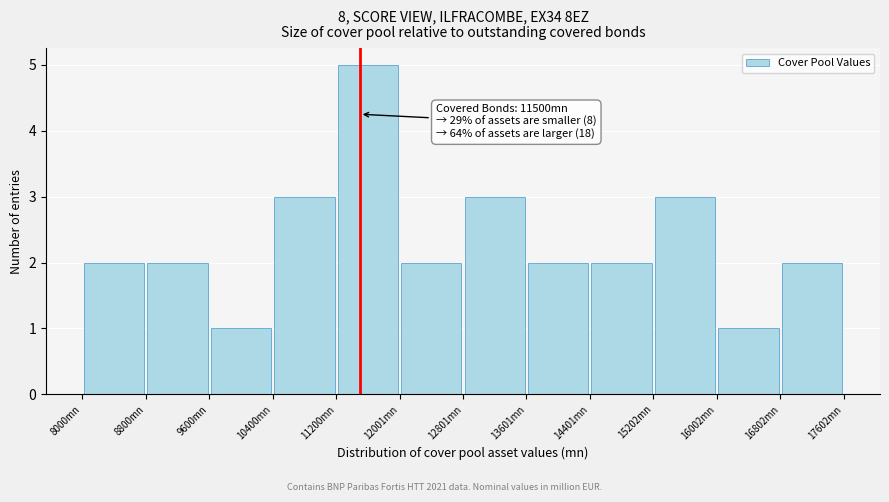

Which range on the x-axis has the tallest bar?

11200 to 12000